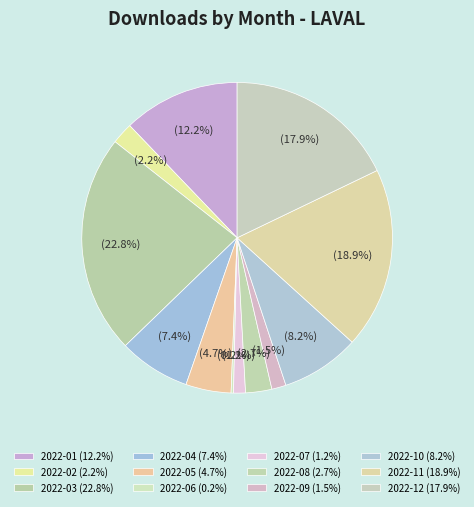

What is the ratio of the value at 2022-07 to the value at 2022-12?

0.1